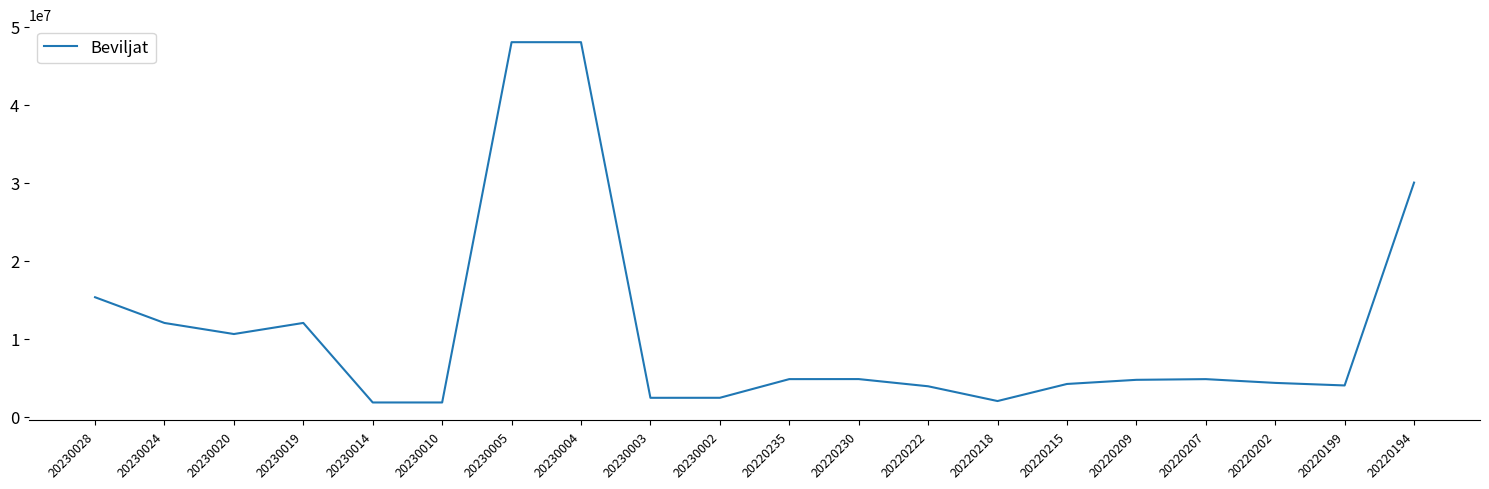

True or false: there are more than 0 points higher than both neighbors.

True